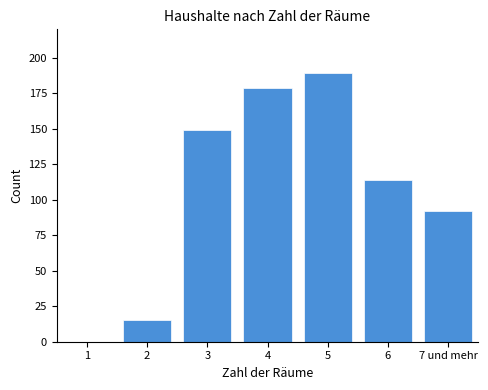

Reading left to right, list all the values displayed in this chart.

1=0	2=15	3=149	4=179	5=189	6=114	7 und mehr=92